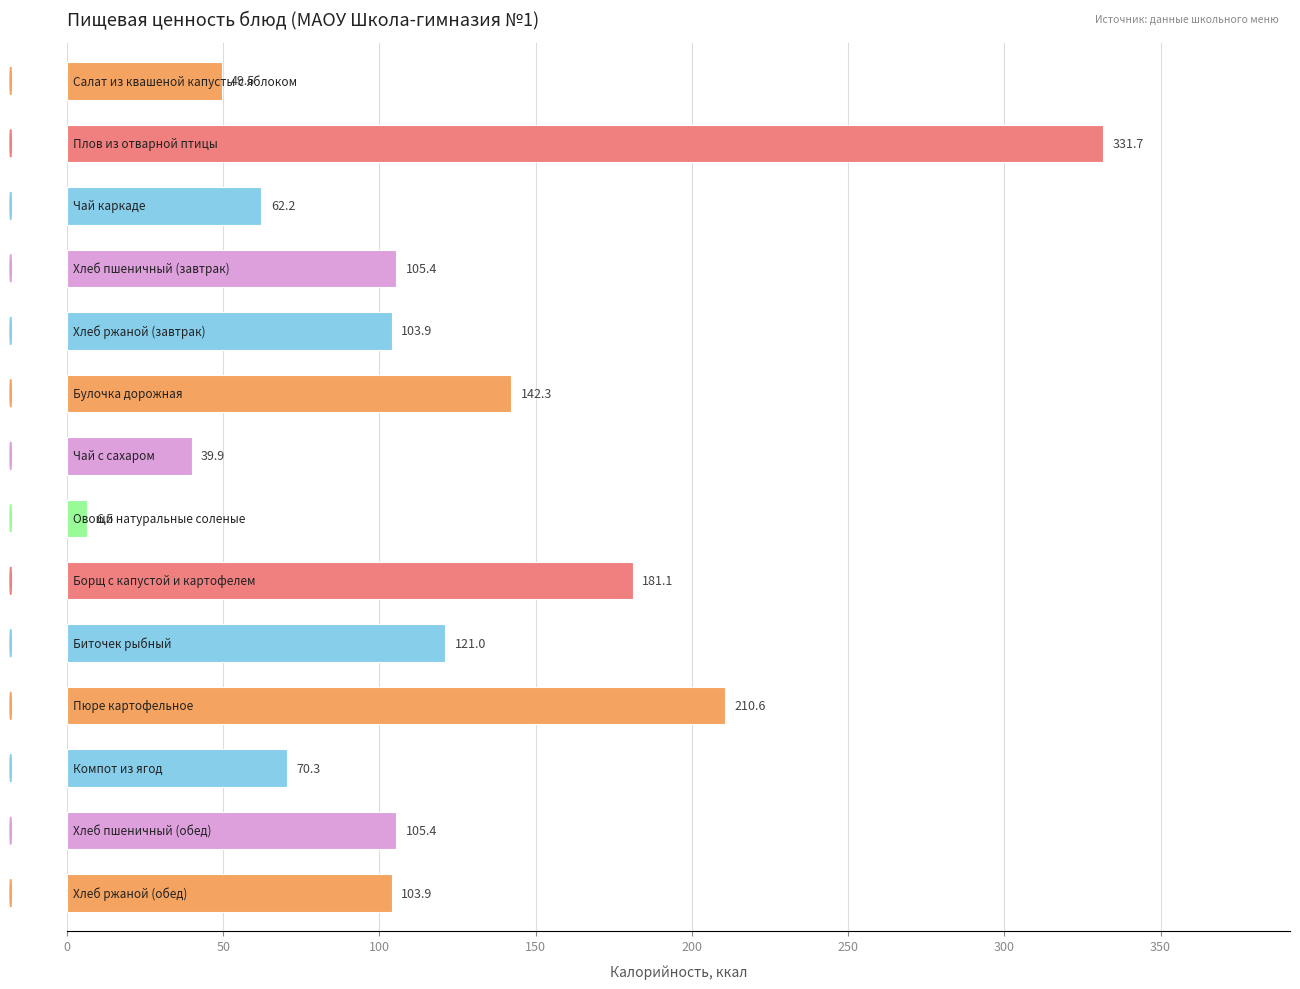

What is the average value?

116.7